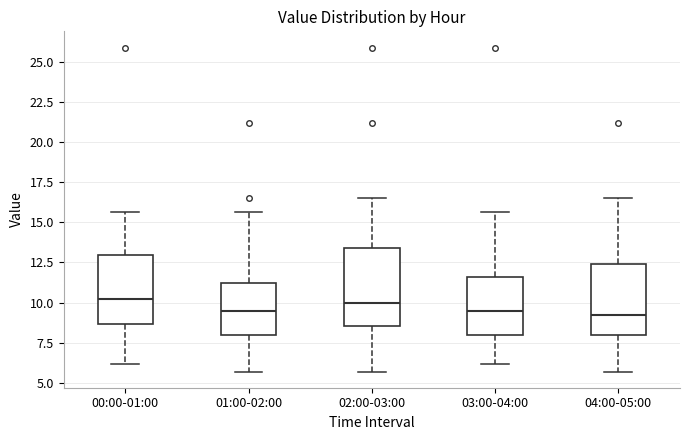

Where does the lower whisker of the box for 02:00-03:00 end on the y-axis? The values are not printed on the chart, so give them approximately, as read against the axis.

5.5